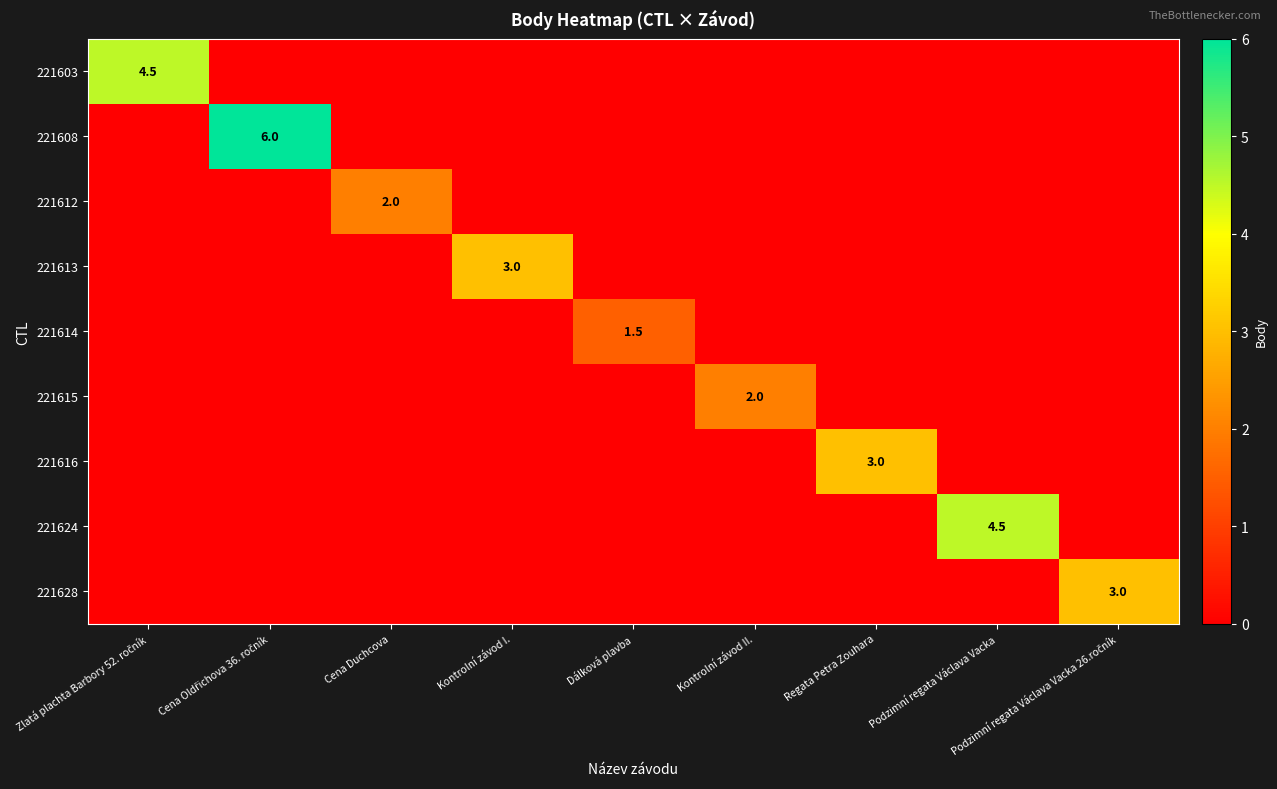

What is the total value across all series at Cena Duchcova?

2.0